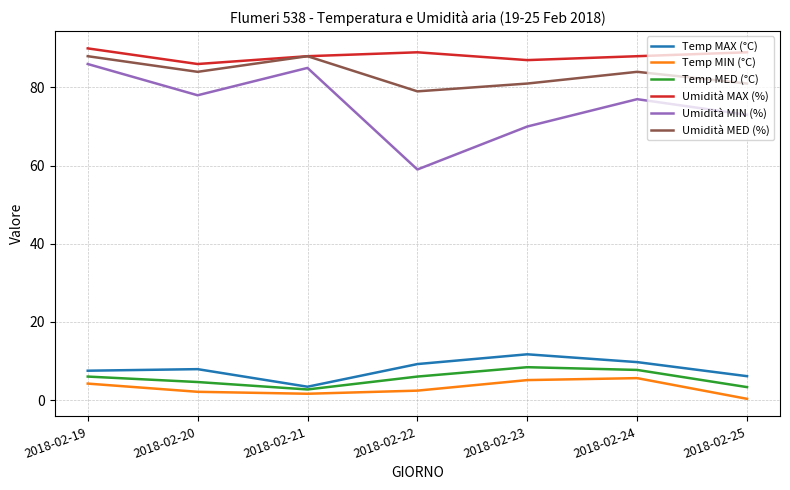

At which category does the chart reach its peak across all series?

2018-02-19